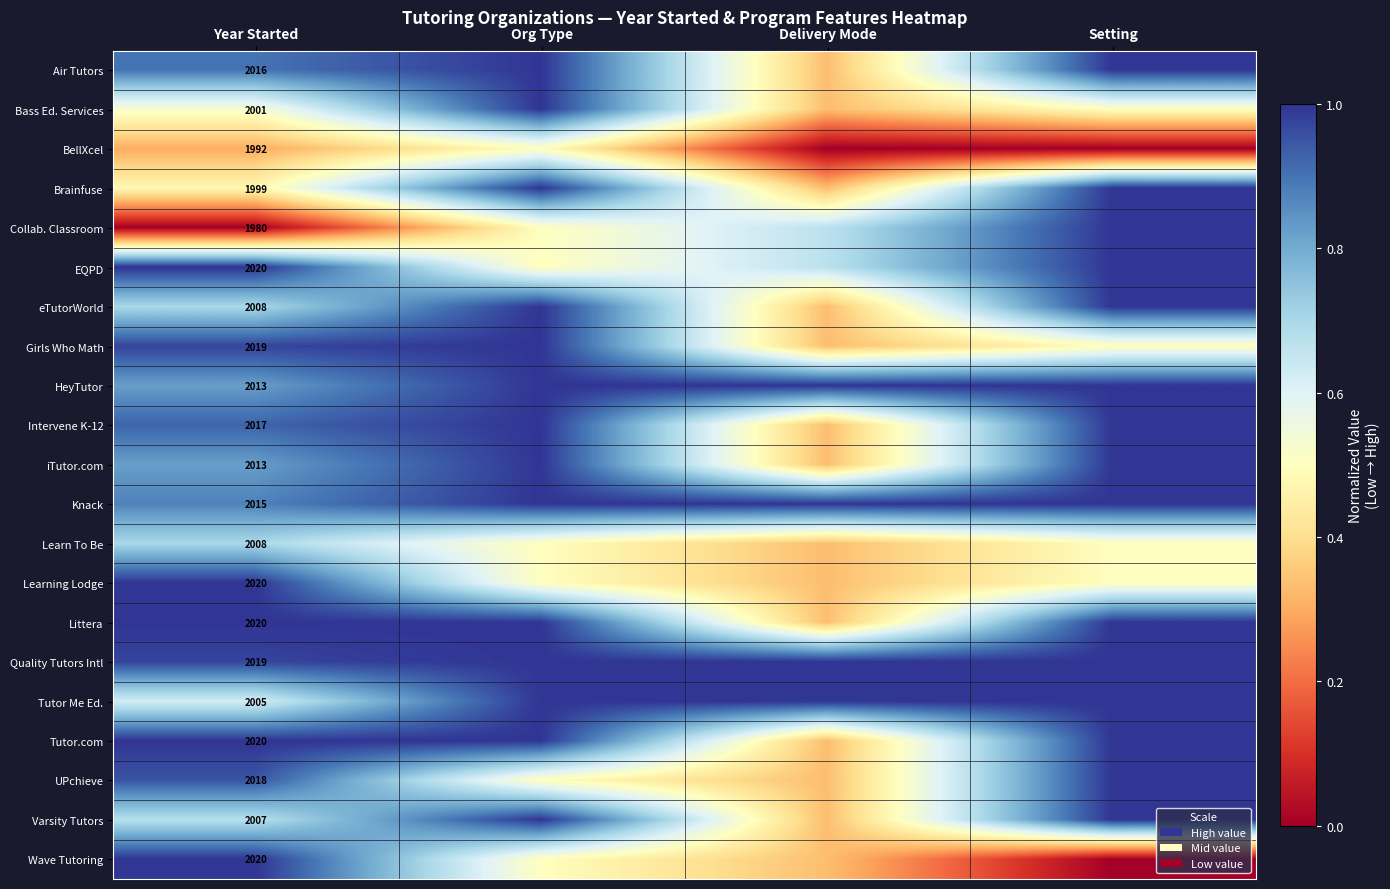

The Collab. Classroom series shows 0.0 at Year Started. True or false?

True